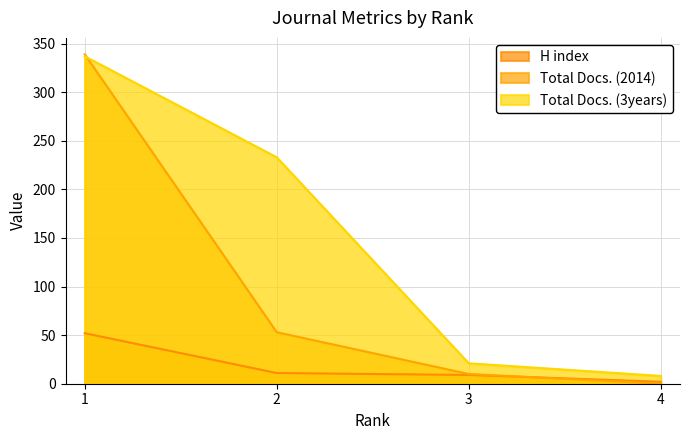

What is the value of the Total Docs. (2014) point at the 2nd from the left?

53